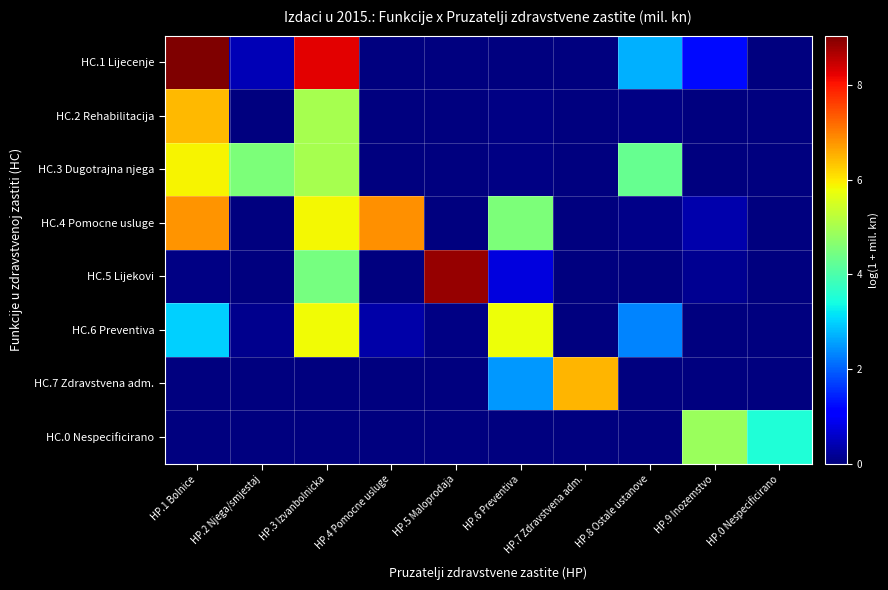

Which series changed the most between HP.1 Bolnice and HP.6 Preventiva?

HC.1 Lijecenje